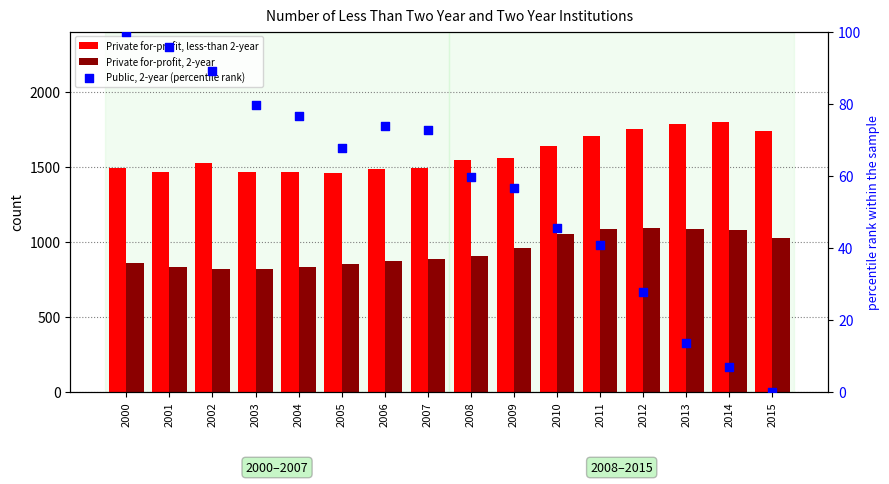

Which series reaches the minimum Y coordinate?

Public, 2-year (percentile rank)